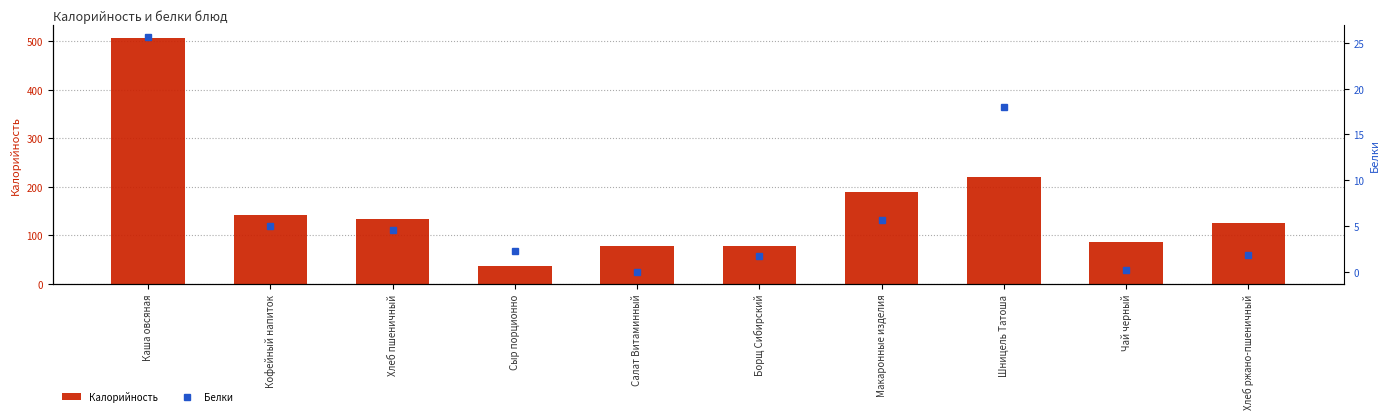

Rank the categories by Белки value from lowest to highest.

Салат Витаминный, Чай черный, Борщ Сибирский, Хлеб ржано-пшеничный, Сыр порционно, Хлеб пшеничный, Кофейный напиток, Макаронные изделия, Шницель Татоша, Каша овсяная